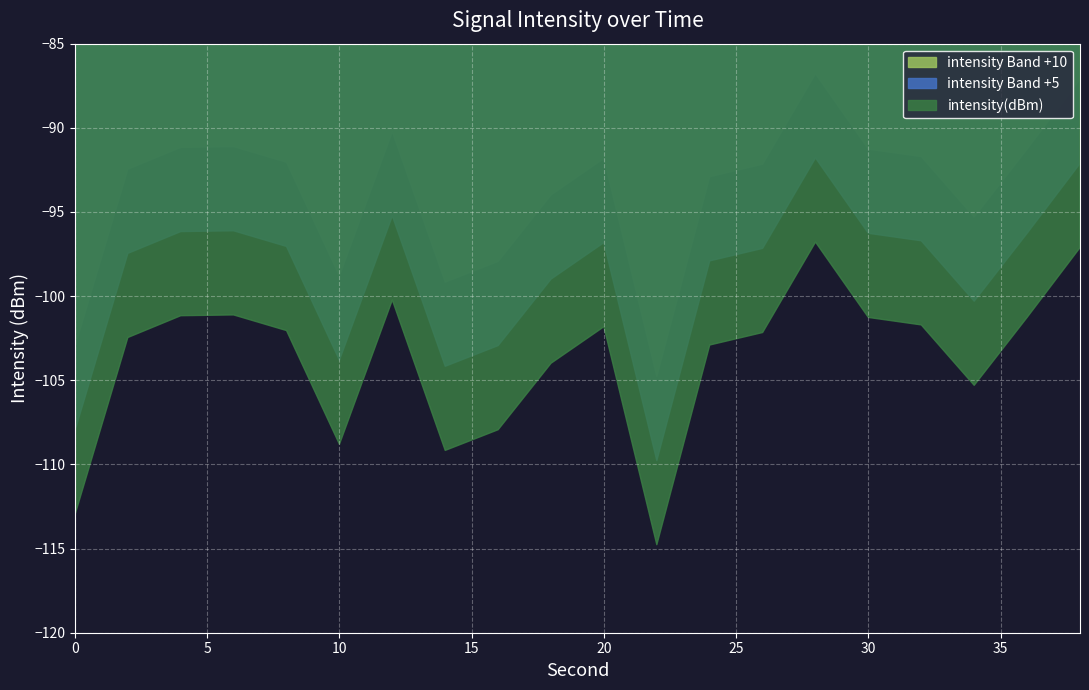

Reading left to right, list all the values displayed in this chart.

0=-113.0	2=-102.5	4=-101.2	6=-101.1	8=-102.0	10=-108.8	12=-100.2	14=-109.2	16=-107.9	18=-104.0	20=-101.8	22=-114.8	24=-102.9	26=-102.2	28=-96.8	30=-101.3	32=-101.7	34=-105.3	36=-101.3	38=-97.1